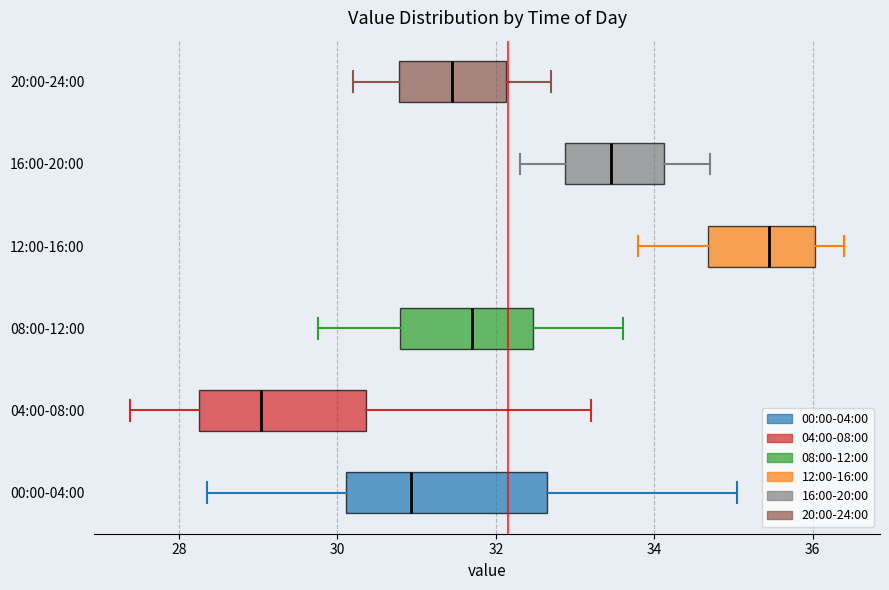

Reading bottom to top, read every box against the x-axis: the position of its median line, the range the box covers, and the ends of its whiskers. The values are not printed on the chart, so give them approximately, as read against the axis.

00:00-04:00: median 31.0, box 30.2 to 32.6, whiskers 28.4 to 35.0
04:00-08:00: median 29.0, box 28.2 to 30.4, whiskers 27.4 to 33.2
08:00-12:00: median 31.8, box 30.8 to 32.4, whiskers 29.8 to 33.6
12:00-16:00: median 35.4, box 34.6 to 36.0, whiskers 33.8 to 36.4
16:00-20:00: median 33.4, box 32.8 to 34.2, whiskers 32.4 to 34.8
20:00-24:00: median 31.4, box 30.8 to 32.2, whiskers 30.2 to 32.8